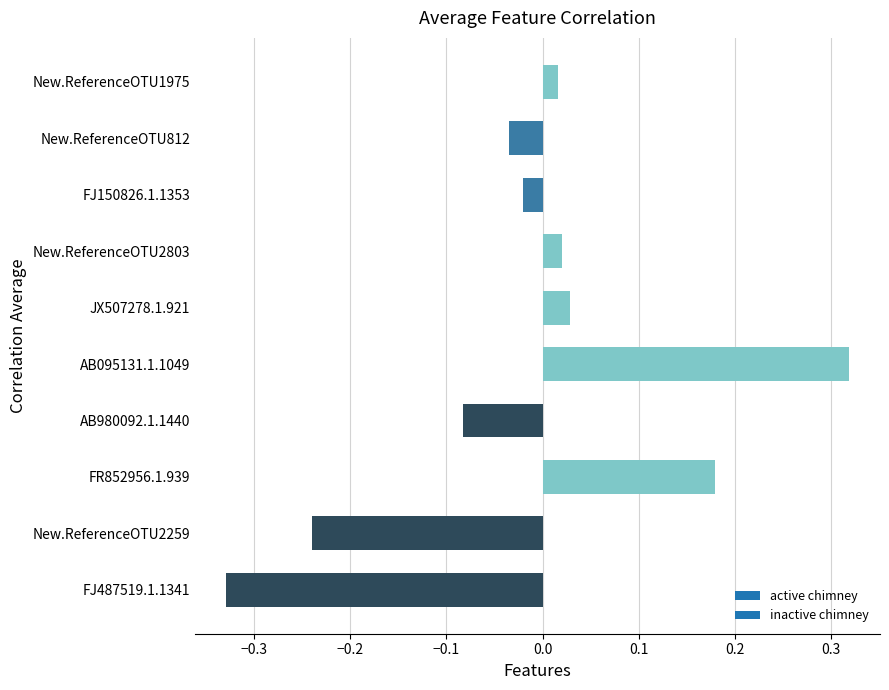

What is the difference between the second highest and minimum values?

0.5